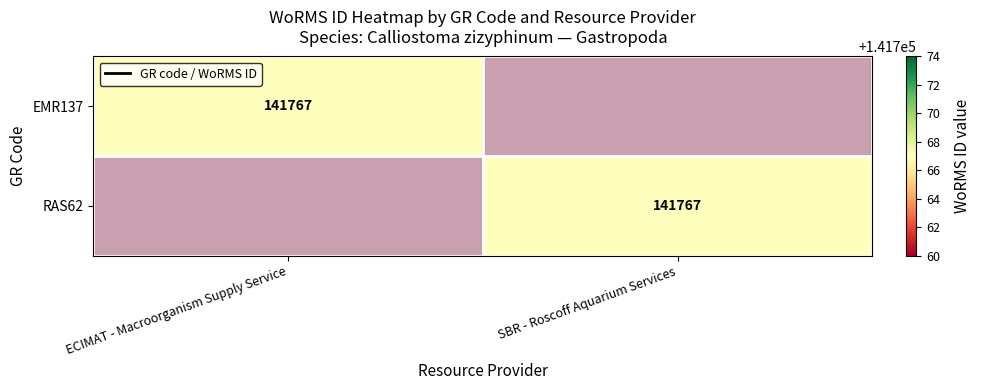

The EMR137 series shows 46245 at ECIMAT - Macroorganism Supply Service. True or false?

False